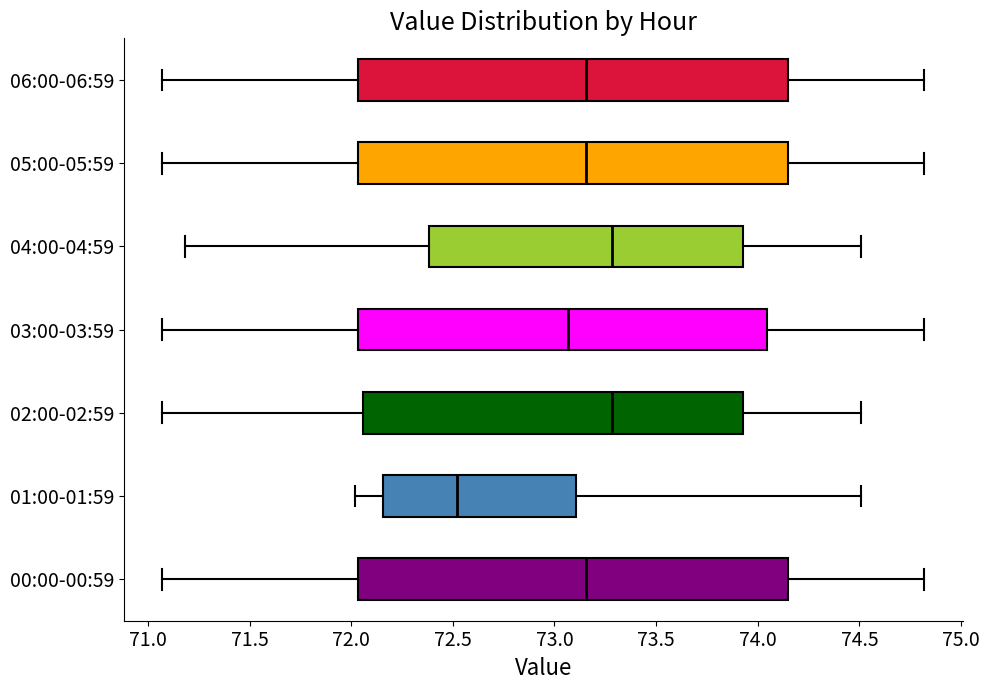

Reading bottom to top, transcribe this box plot: for each box, give where its median line is, the range the box spans, and where its two whiskers end, as read against the x-axis. The values are not printed on the chart, so give them approximately, as read against the axis.

00:00-00:59: median 73.15, box 72.05 to 74.15, whiskers 71.05 to 74.80
01:00-01:59: median 72.50, box 72.15 to 73.10, whiskers 72.00 to 74.50
02:00-02:59: median 73.30, box 72.05 to 73.95, whiskers 71.05 to 74.50
03:00-03:59: median 73.05, box 72.05 to 74.05, whiskers 71.05 to 74.80
04:00-04:59: median 73.30, box 72.40 to 73.95, whiskers 71.20 to 74.50
05:00-05:59: median 73.15, box 72.05 to 74.15, whiskers 71.05 to 74.80
06:00-06:59: median 73.15, box 72.05 to 74.15, whiskers 71.05 to 74.80